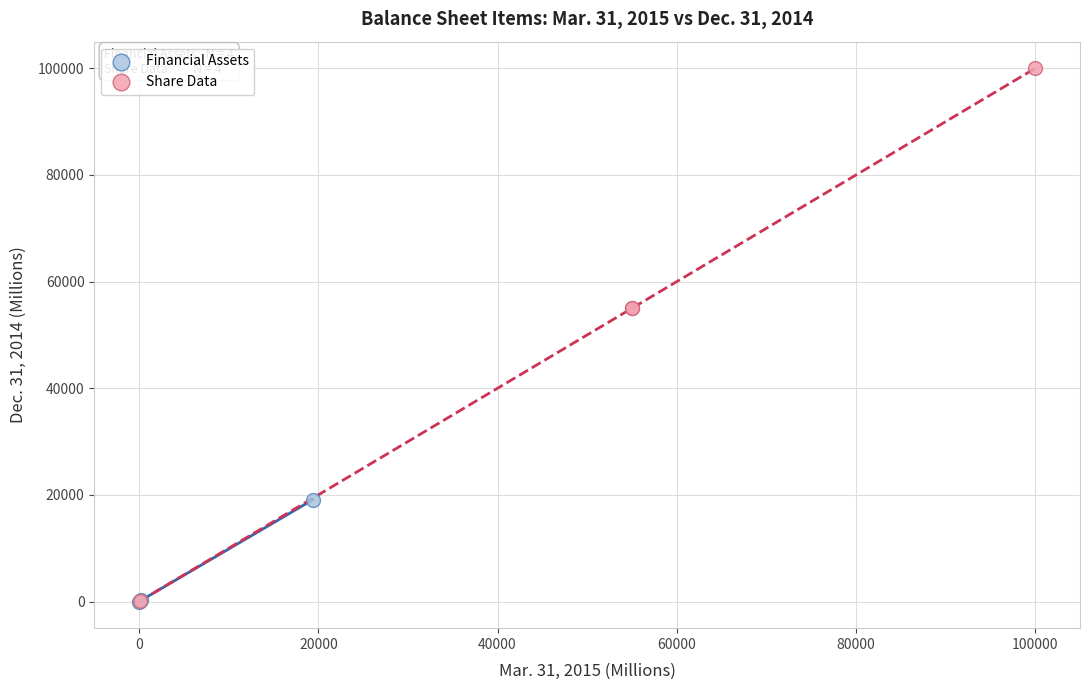

Which series has the largest Y range (max minus min)?

Share Data